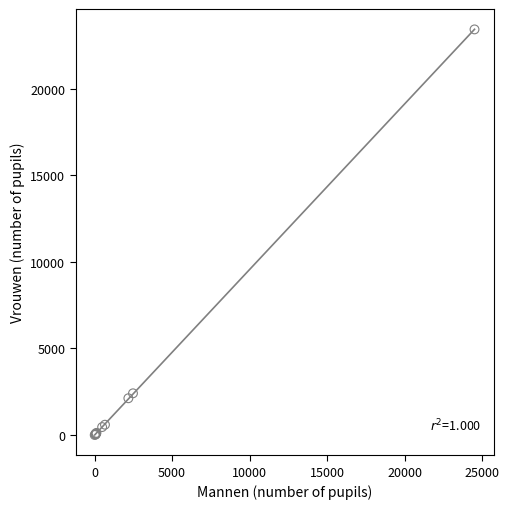

What Y value in the scatter plot is closest to 11720?

2411